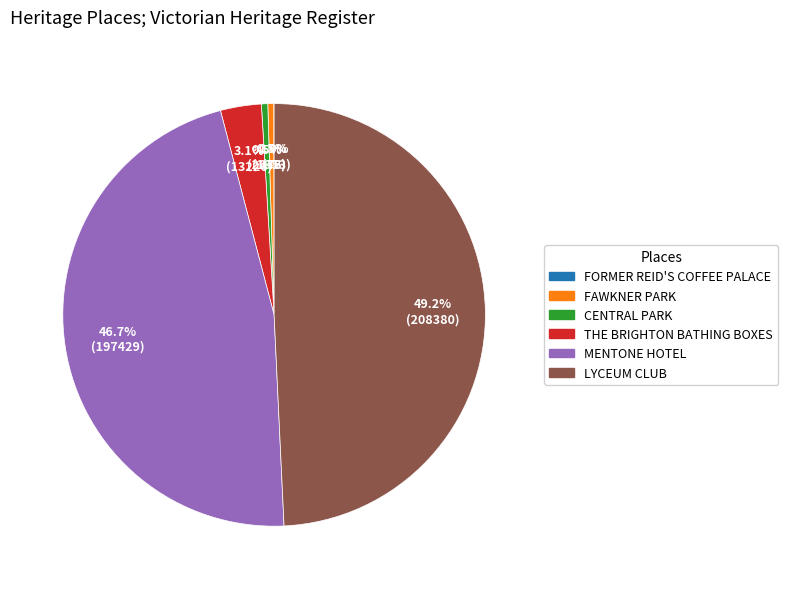

To the nearest percent, what is the difference between the largest and smallest slice percentages?

49%